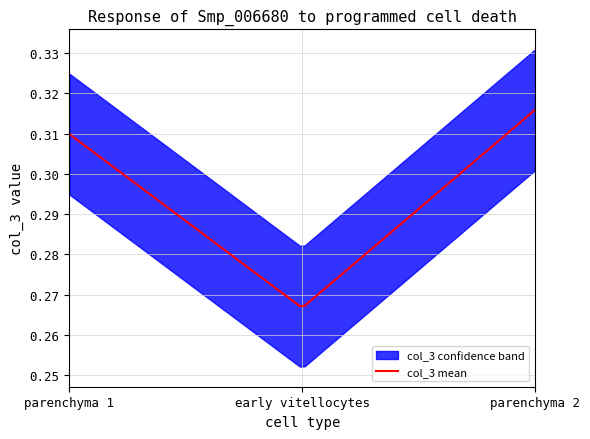

Reading left to right, what are all the values shown in this chart?

0.3	0.3	0.3	0.3	0.3	0.3